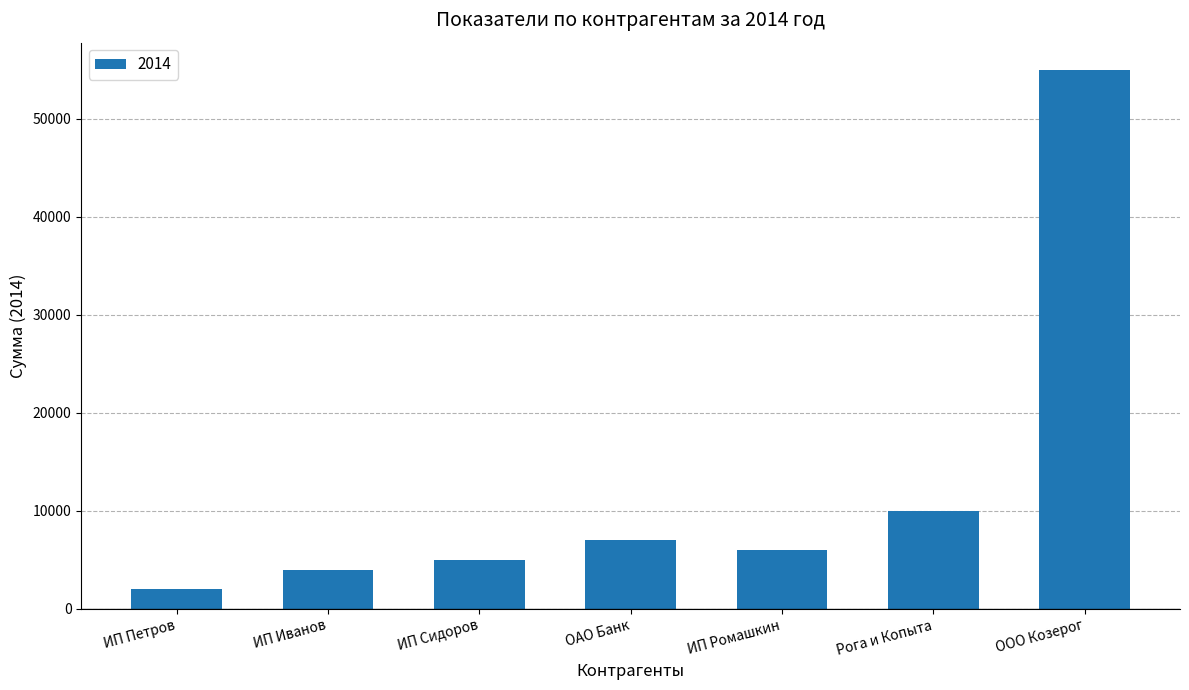

List the labels in order of value, largest first.

ООО Козерог, Рога и Копыта, ОАО Банк, ИП Ромашкин, ИП Сидоров, ИП Иванов, ИП Петров